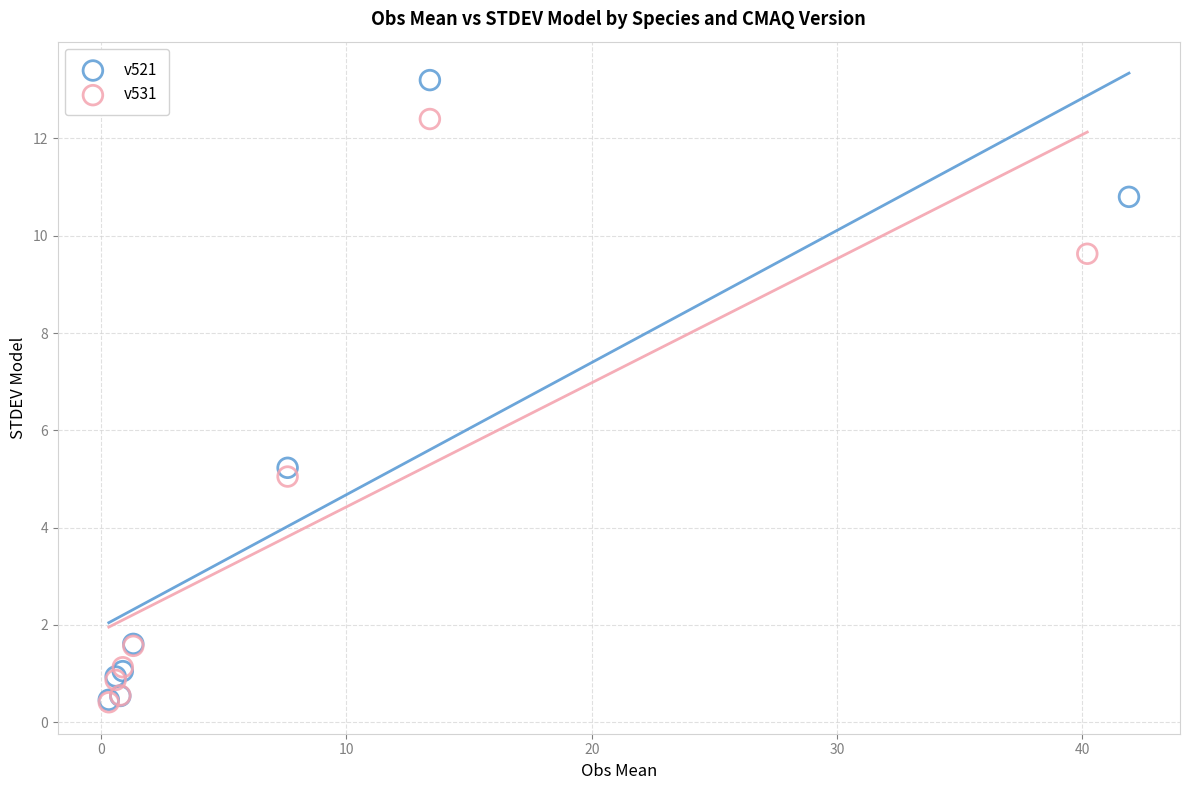

Which series reaches the maximum Y coordinate?

v521